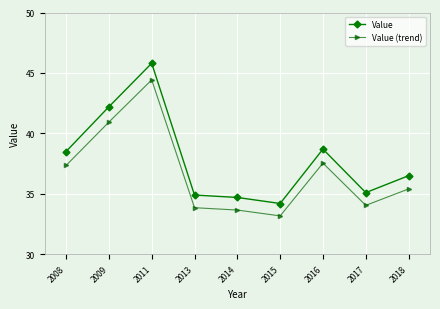

At how many categories does at least one series exceed 38?

4